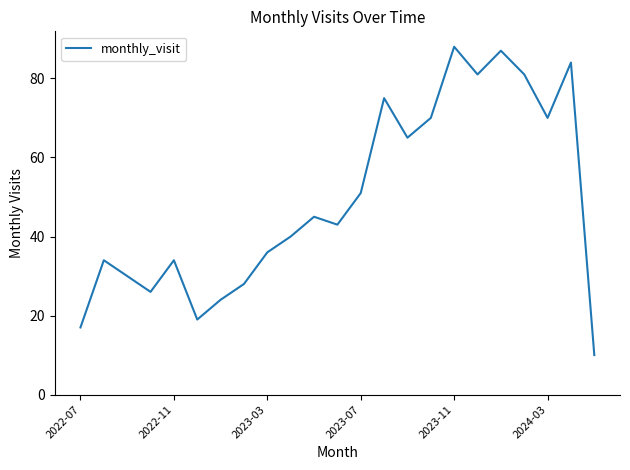

What is the difference between the maximum and minimum values?

78